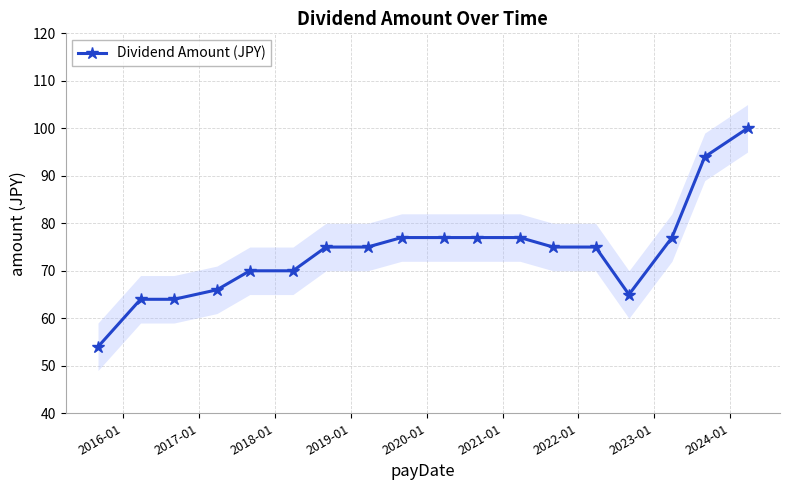

Reading right to left, extract all data points from this chart.

100	94	77	65	75	75	77	77	77	77	75	75	70	70	66	64	64	54